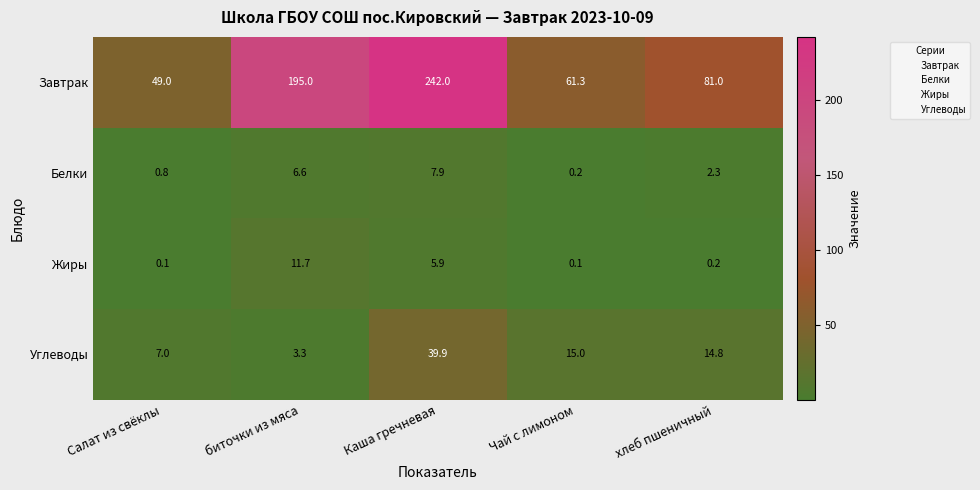

Rank the series by their maximum value, from lowest to highest.

Белки, Жиры, Углеводы, Завтрак